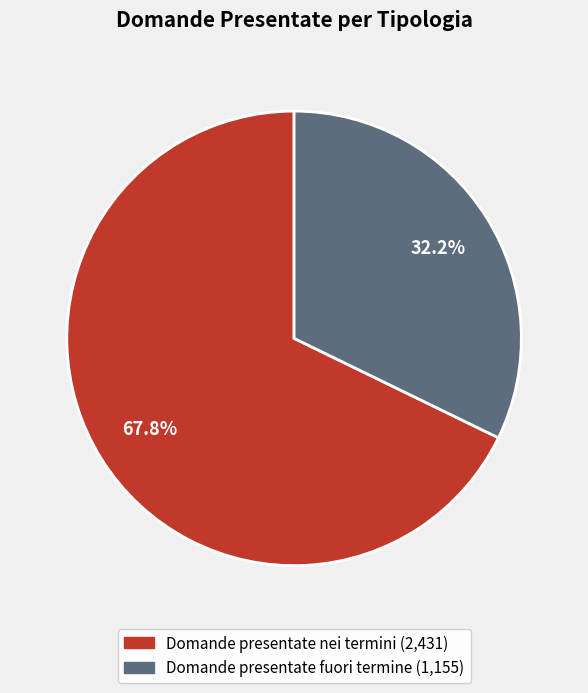

To the nearest percent, what percentage of the pie is Domande presentate nei termini?

68%